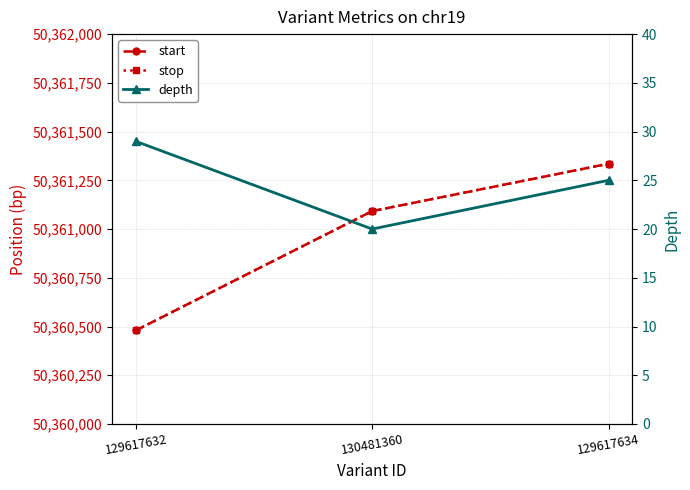

What are all the series names shown in the legend?

start, stop, depth